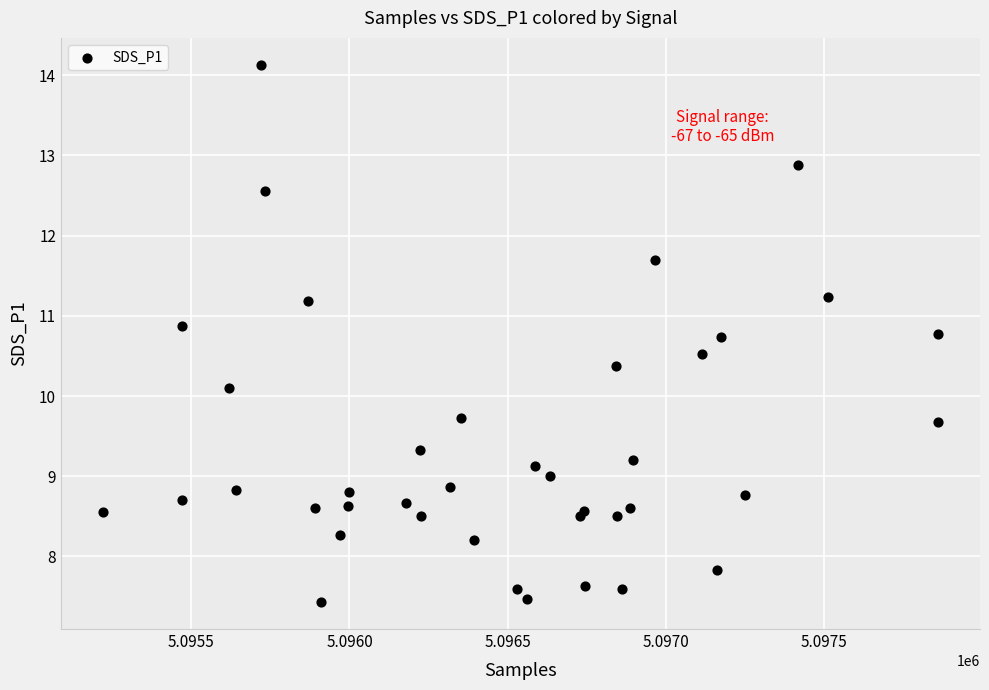

What Y value in the scatter plot is closest to 10?

10.1